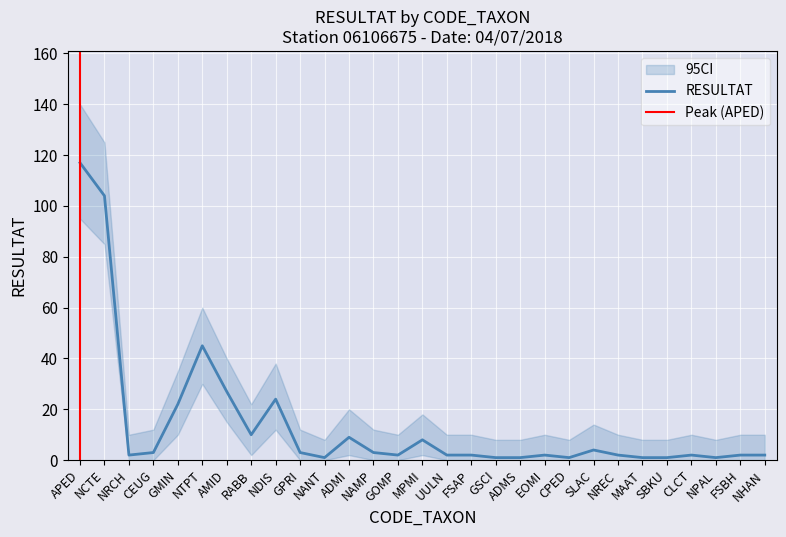

True or false: RESULTAT and RESULTAT_lower intersect in this chart.

False